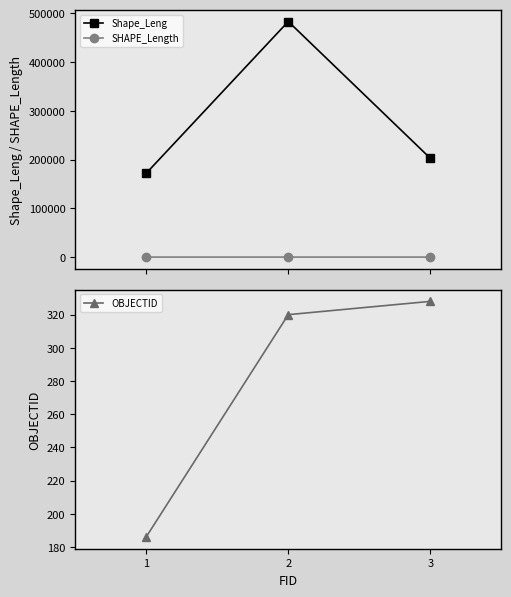

True or false: SHAPE_Length has a value of 2.1 at 3.

True